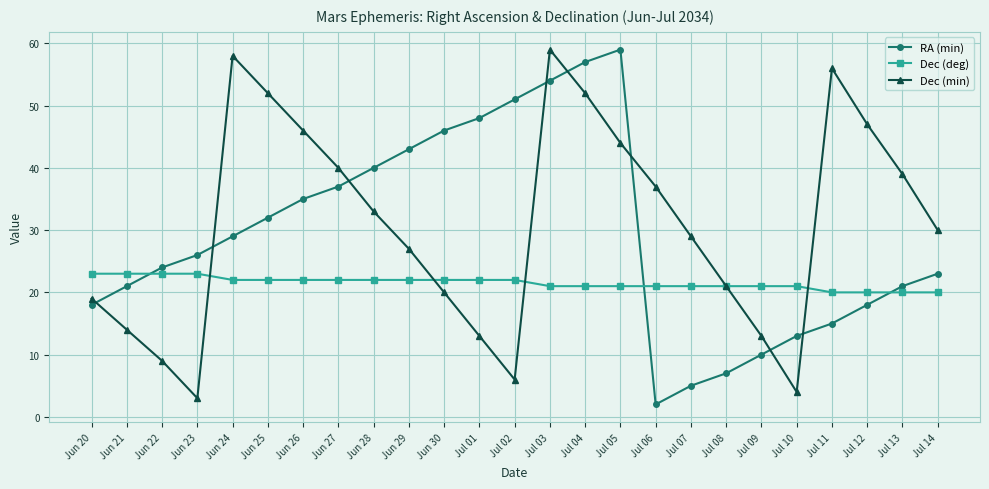

What is the difference between the second highest and second lowest values in the Dec (deg) series?

3